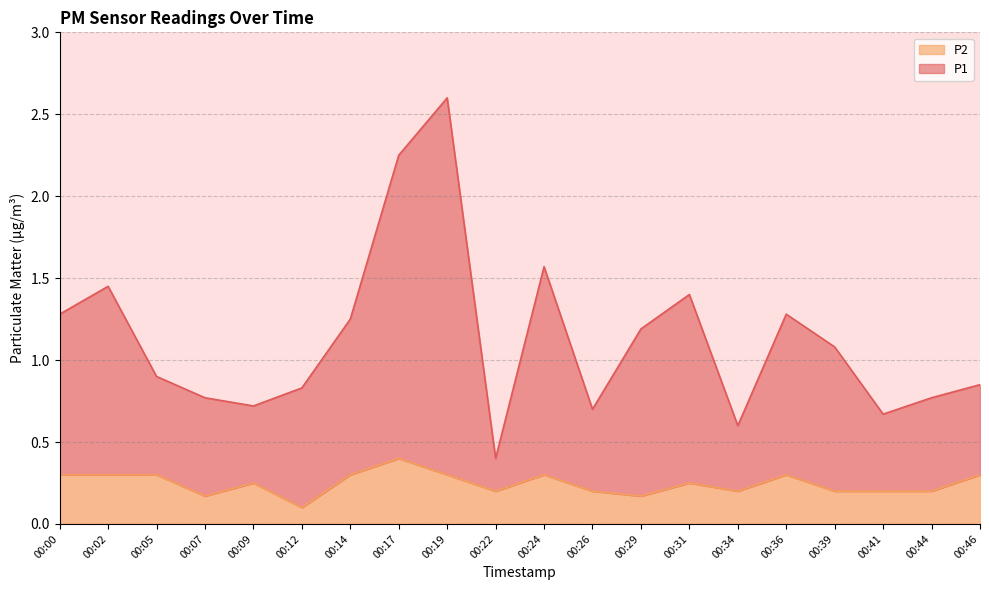

Reading left to right, list all the values displayed in this chart.

P1: 1.3	1.4	0.9	0.8	0.7	0.8	1.2	2.2	2.6	0.4	1.6	0.7	1.2	1.4	0.6	1.3	1.1	0.7	0.8	0.9
P2: 0.3	0.3	0.3	0.2	0.2	0.1	0.3	0.4	0.3	0.2	0.3	0.2	0.2	0.2	0.2	0.3	0.2	0.2	0.2	0.3